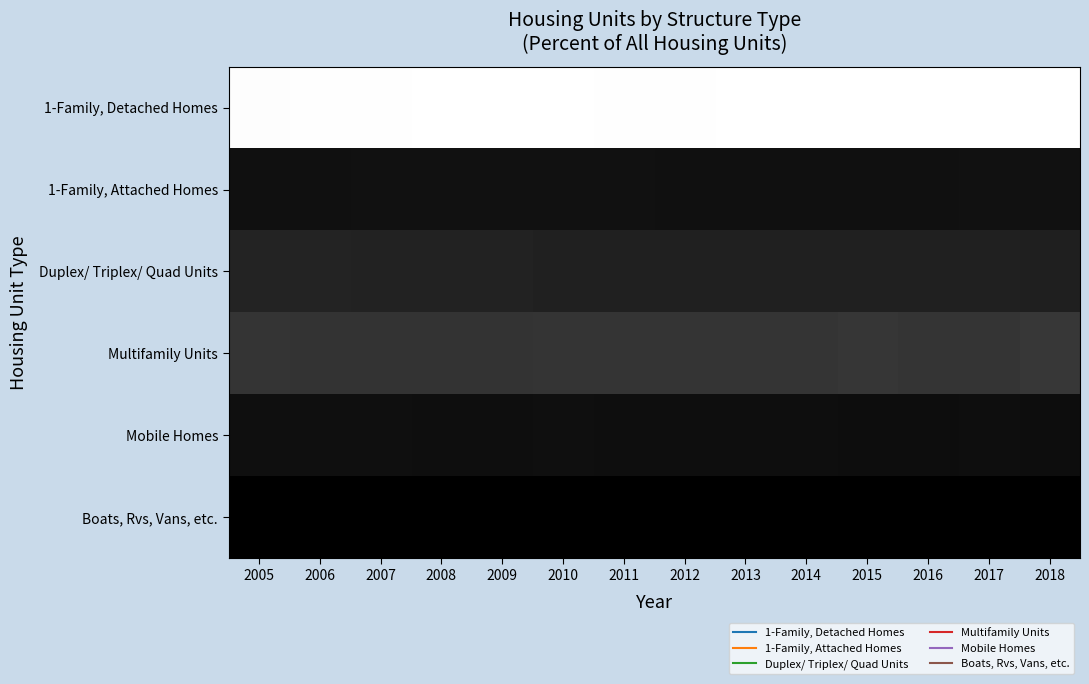

Reading left to right, list all the values displayed in this chart.

1-Family, Detached Homes: 2005=67.8	2006=68.2	2007=68.2	2008=68.5	2009=68.3	2010=68.3	2011=68.1	2012=68.3	2013=68.6	2014=68.5	2015=68.4	2016=68.6	2017=68.5	2018=68.4
1-Family, Attached Homes: 2005=4.4	2006=4.4	2007=4.6	2008=4.7	2009=4.7	2010=4.6	2011=4.6	2012=4.5	2013=4.5	2014=4.3	2015=4.5	2016=4.5	2017=4.6	2018=4.6
Duplex/ Triplex/ Quad Units: 2005=9.6	2006=9.6	2007=9.2	2008=9.2	2009=9.2	2010=8.9	2011=8.9	2012=9.0	2013=8.9	2014=9.0	2015=8.9	2016=8.9	2017=8.7	2018=8.4
Multifamily Units: 2005=14.0	2006=13.7	2007=13.9	2008=13.7	2009=13.9	2010=14.0	2011=14.3	2012=14.2	2013=14.2	2014=14.3	2015=14.5	2016=14.3	2017=14.4	2018=14.8
Mobile Homes: 2005=4.3	2006=4.1	2007=4.1	2008=3.9	2009=3.8	2010=4.0	2011=4.0	2012=3.9	2013=3.8	2014=3.8	2015=3.7	2016=3.7	2017=3.8	2018=3.7
Boats, Rvs, Vans, etc.: 2005=0.0	2006=0.0	2007=0.0	2008=0.0	2009=0.0	2010=0.0	2011=0.0	2012=0.0	2013=0.0	2014=0.0	2015=0.0	2016=0.0	2017=0.0	2018=0.0